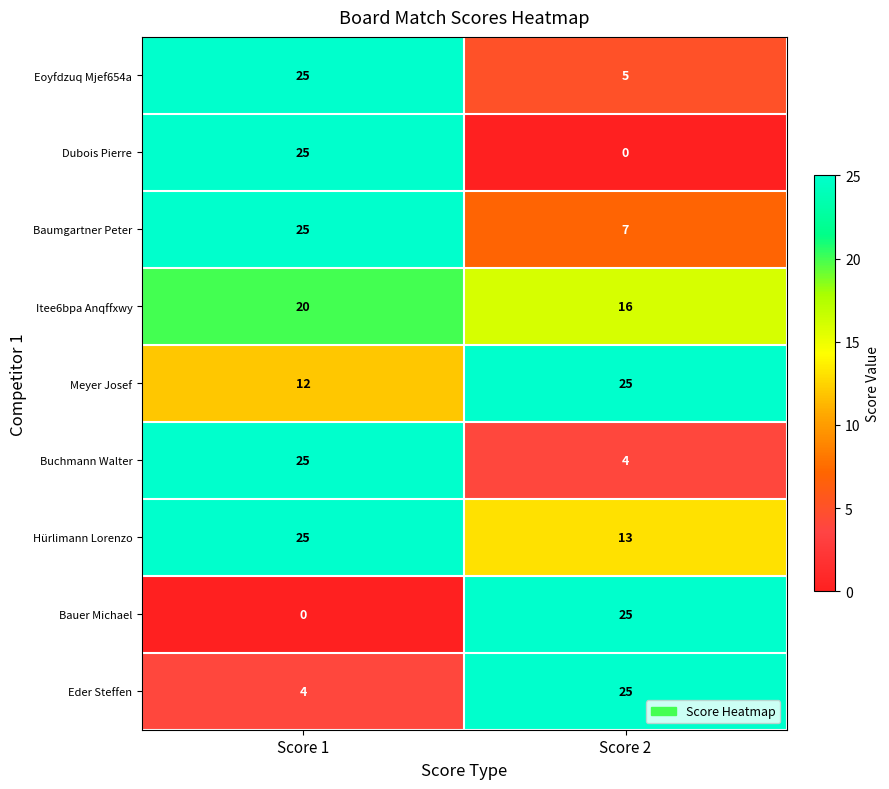

True or false: Hürlimann Lorenzo has a value of 20 at Score 2.

False